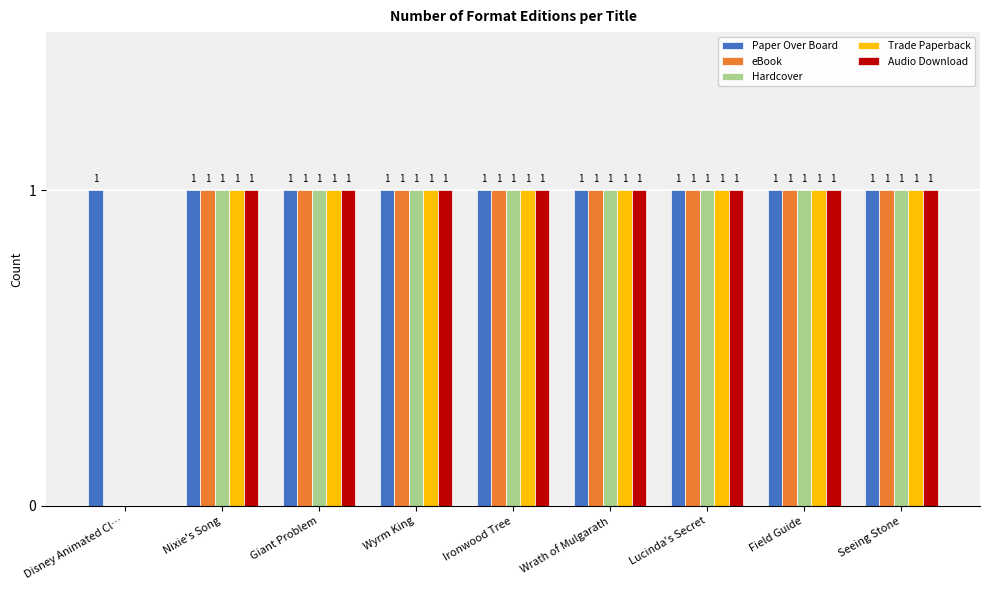

Is it true that eBook equals 0 at Lucinda's Secret?

False